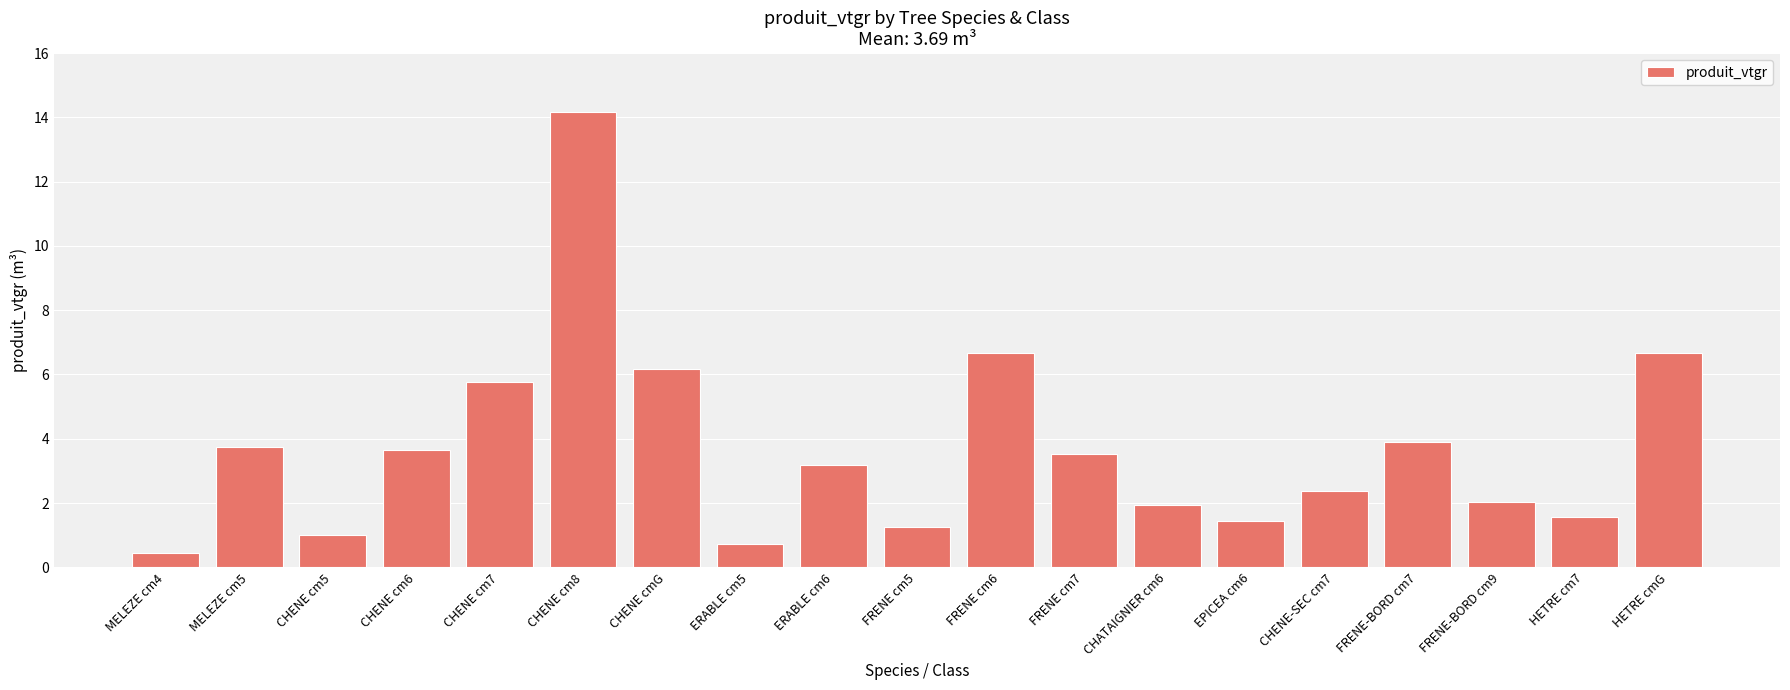

At which label does the data first exceed 3?

MELEZE cm5